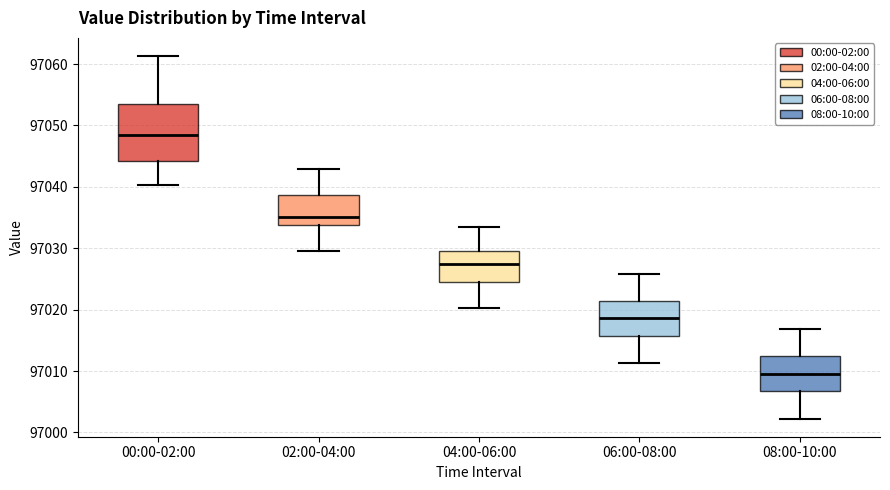

Reading left to right, read every box against the y-axis: the position of its median line, the range the box covers, and the ends of its whiskers. The values are not printed on the chart, so give them approximately, as read against the axis.

00:00-02:00: median 97048, box 97044 to 97053, whiskers 97040 to 97061
02:00-04:00: median 97035, box 97034 to 97039, whiskers 97030 to 97043
04:00-06:00: median 97027, box 97024 to 97030, whiskers 97020 to 97033
06:00-08:00: median 97019, box 97016 to 97021, whiskers 97011 to 97026
08:00-10:00: median 97010, box 97007 to 97012, whiskers 97002 to 97017